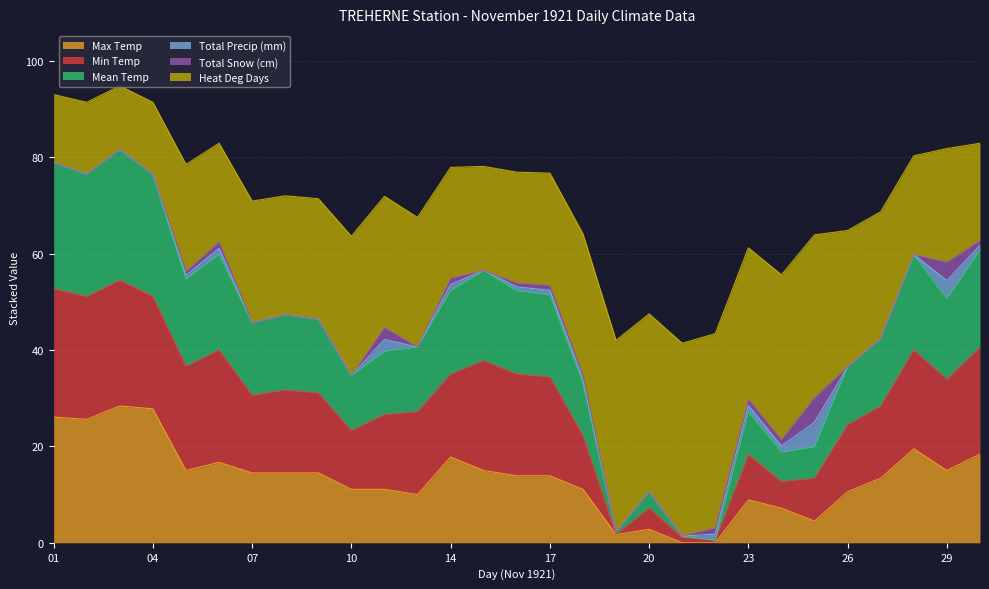

Does the chart display data point markers on the line(s)?

No